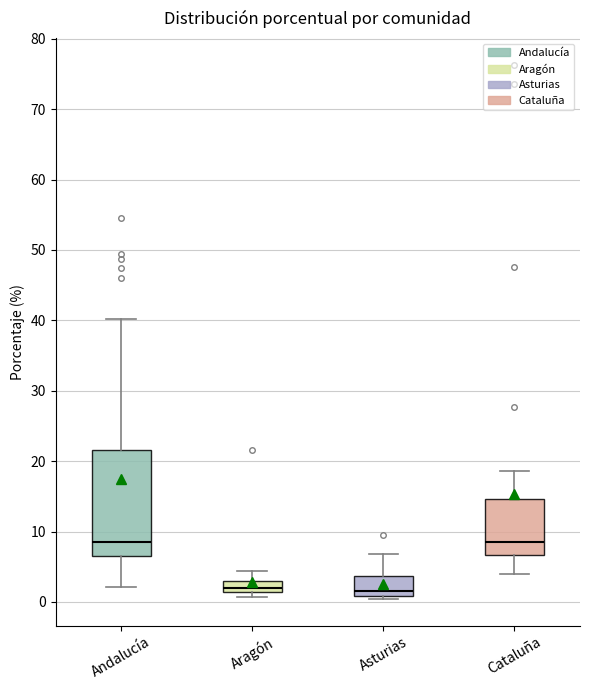

Where does the lower whisker of the box for Andalucía end on the y-axis? The values are not printed on the chart, so give them approximately, as read against the axis.

2